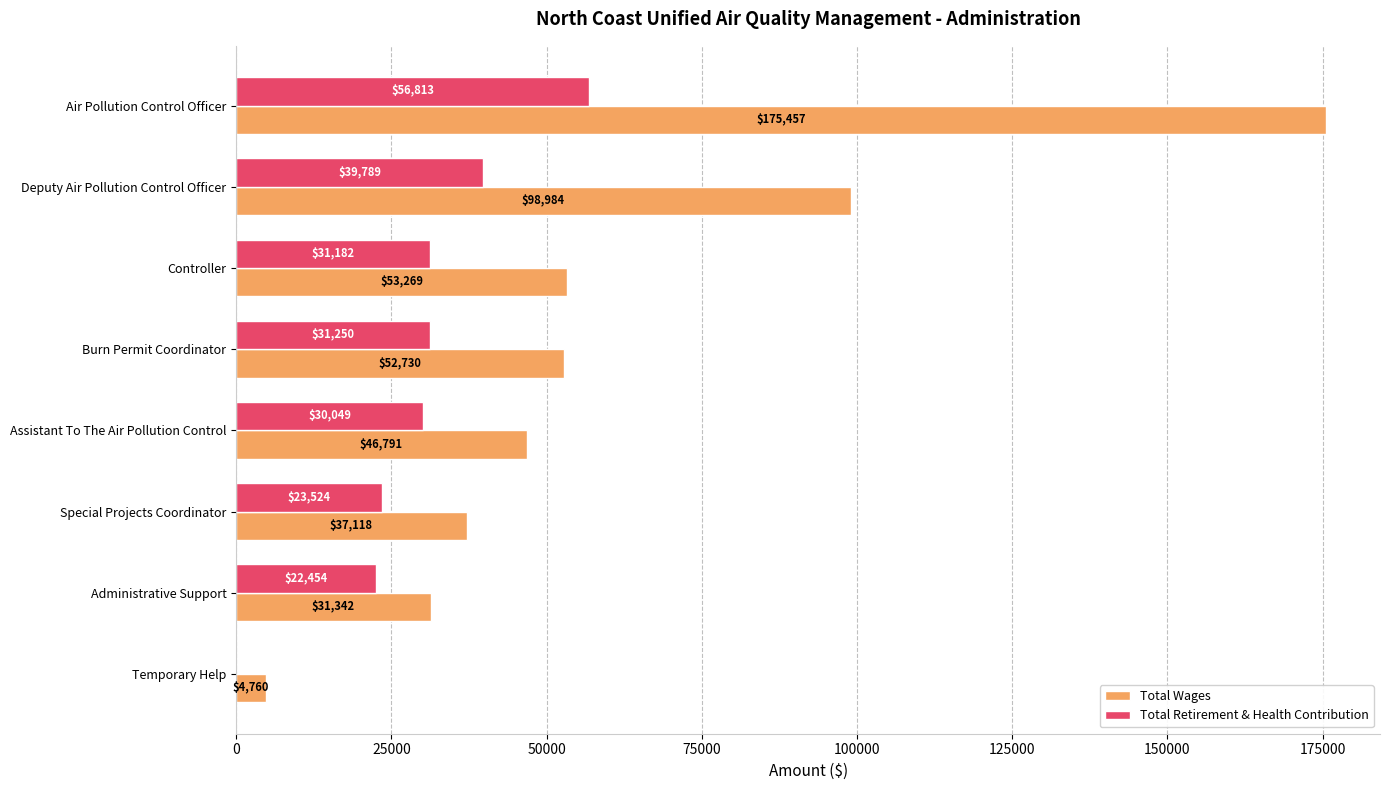

What is the average value of the Total Retirement & Health Contribution series?

29383